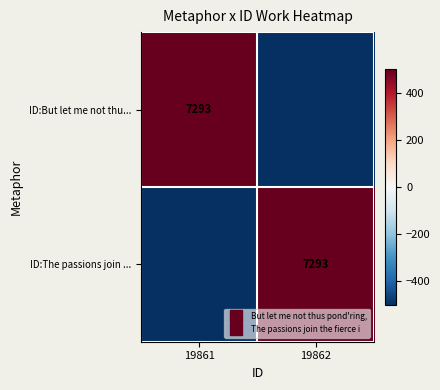

Which series has the largest range (max minus min)?

ID:But let me not thu...